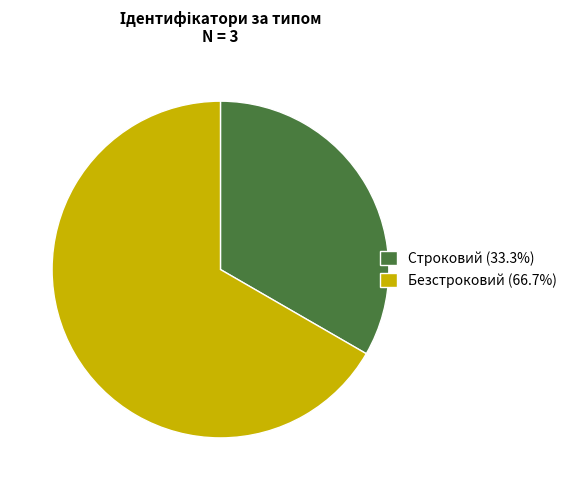

Is the sum of Строковий (33.3%) and Безстроковий (66.7%) greater than half?

Yes